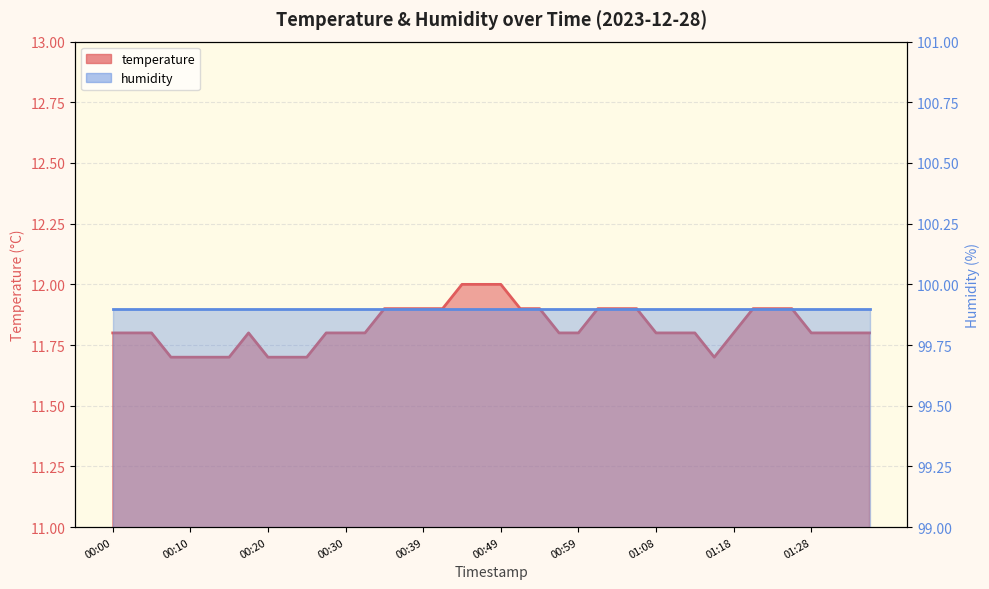

What is the difference between the second highest and second lowest values?

0.3